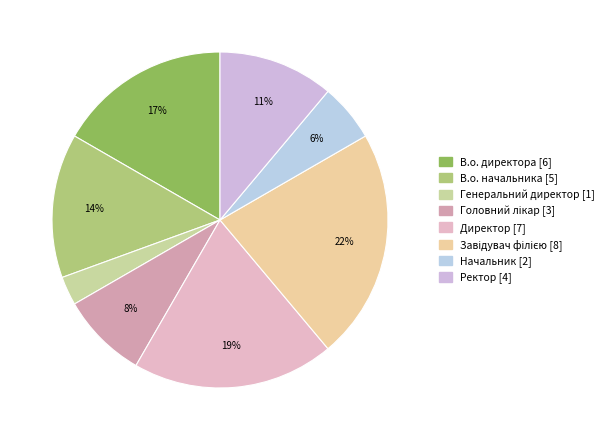

Does any single category account for the majority?

No